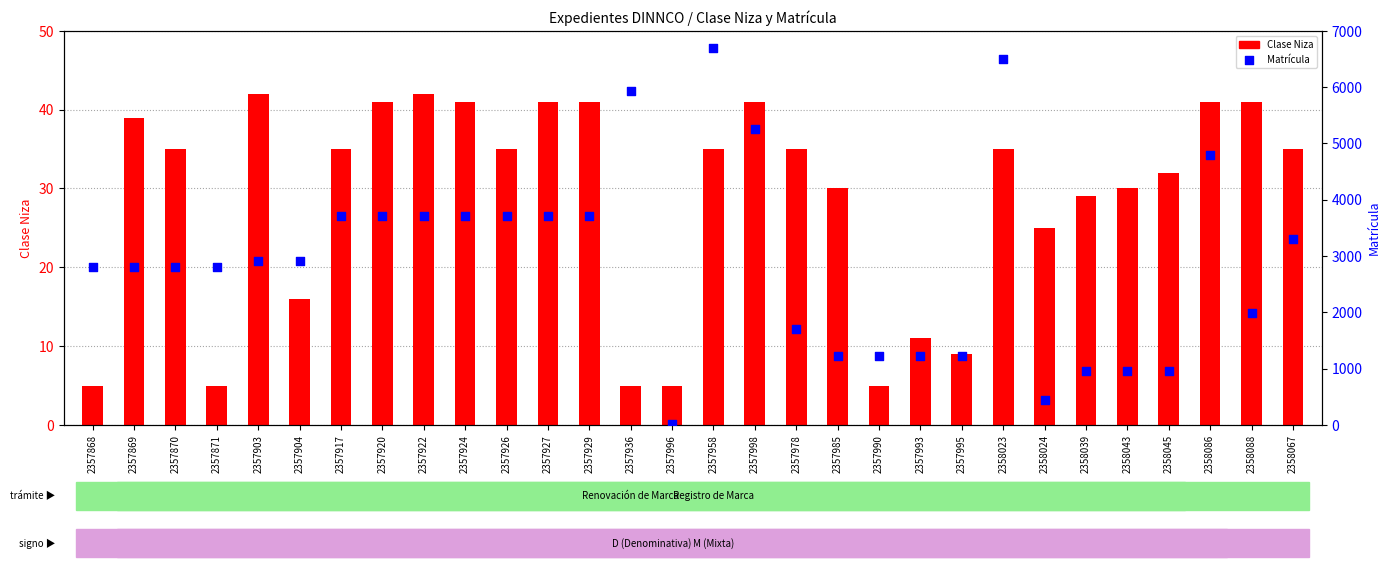

What is the total value across all series at 2357869?

2851